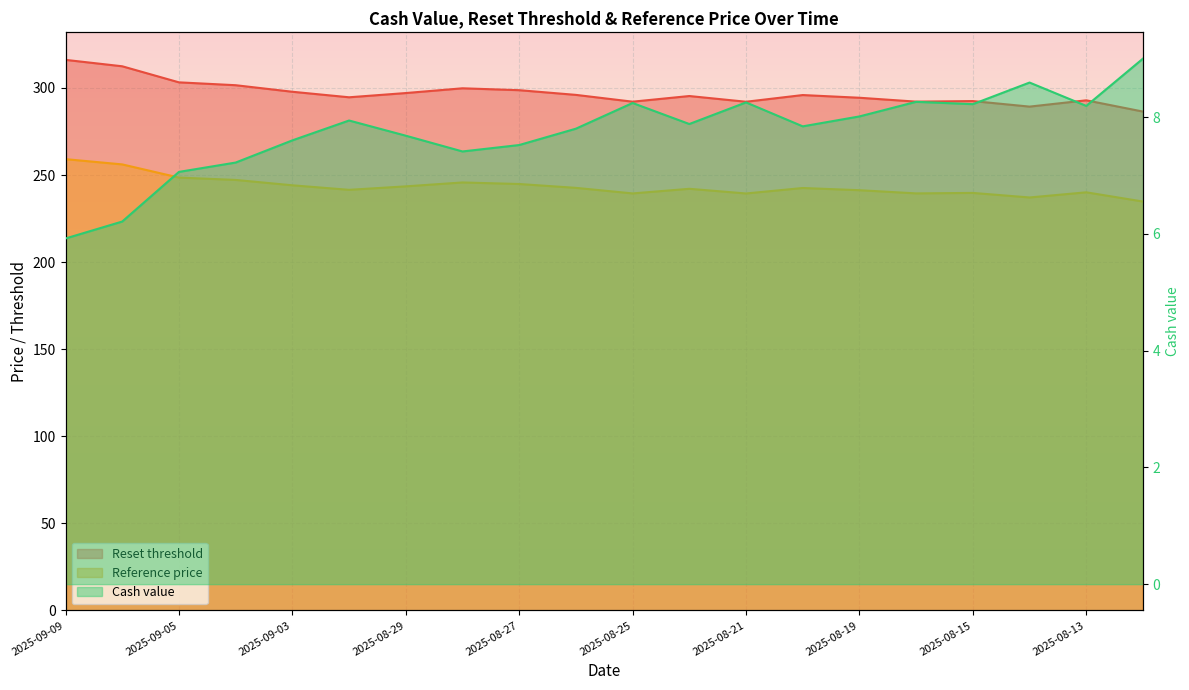

What is the sum of the Cash value values at 2025-09-05 and 2025-08-13?

15.2